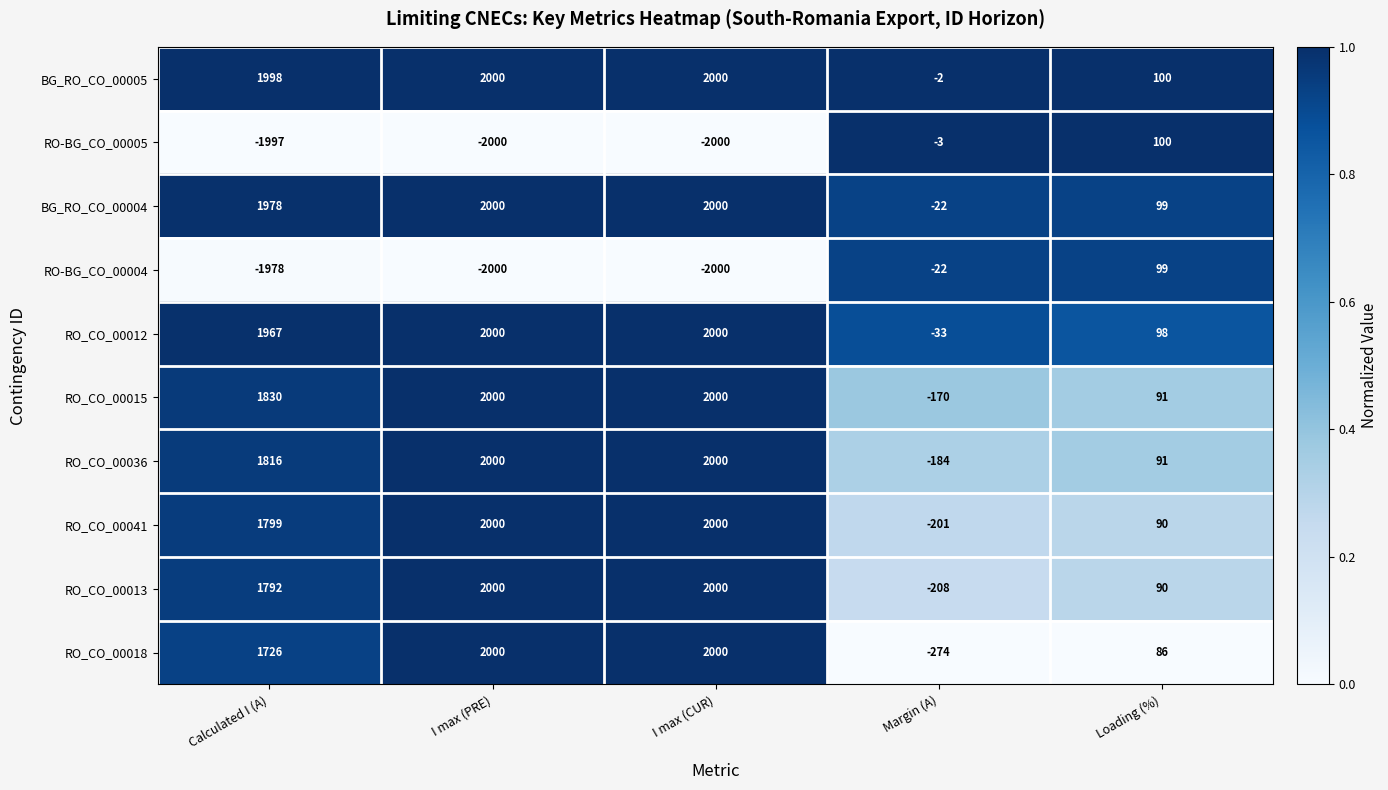

What is the sum of the RO_CO_00015 values at Margin (A) and Loading (%)?

-79